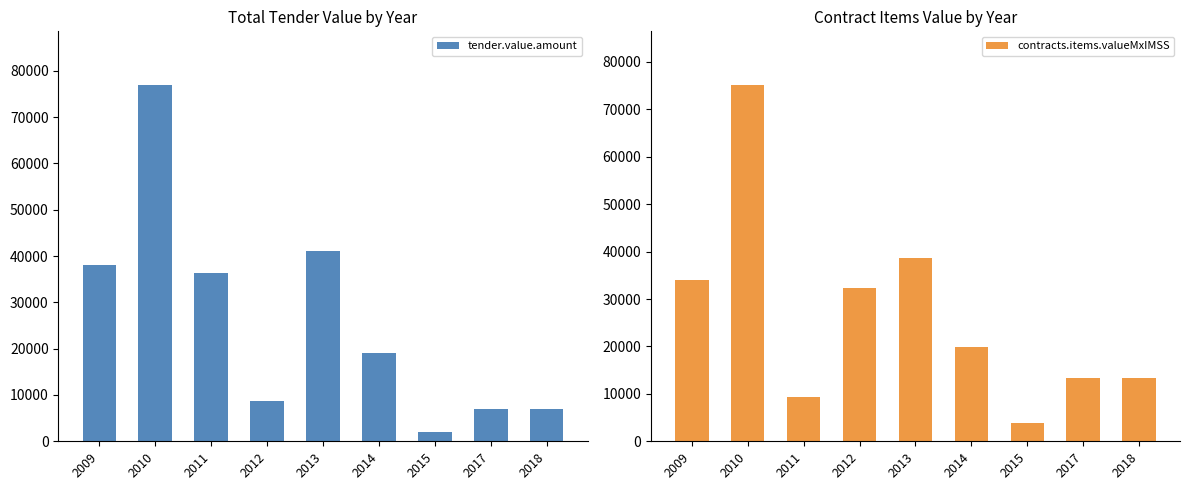

List the series in order of their peak value, highest first.

tender.value.amount, contracts.items.valueMxIMSS